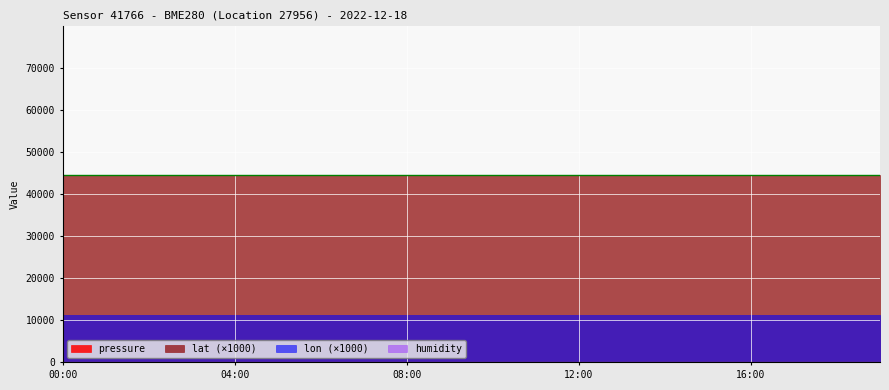

True or false: humidity and lat intersect in this chart.

False